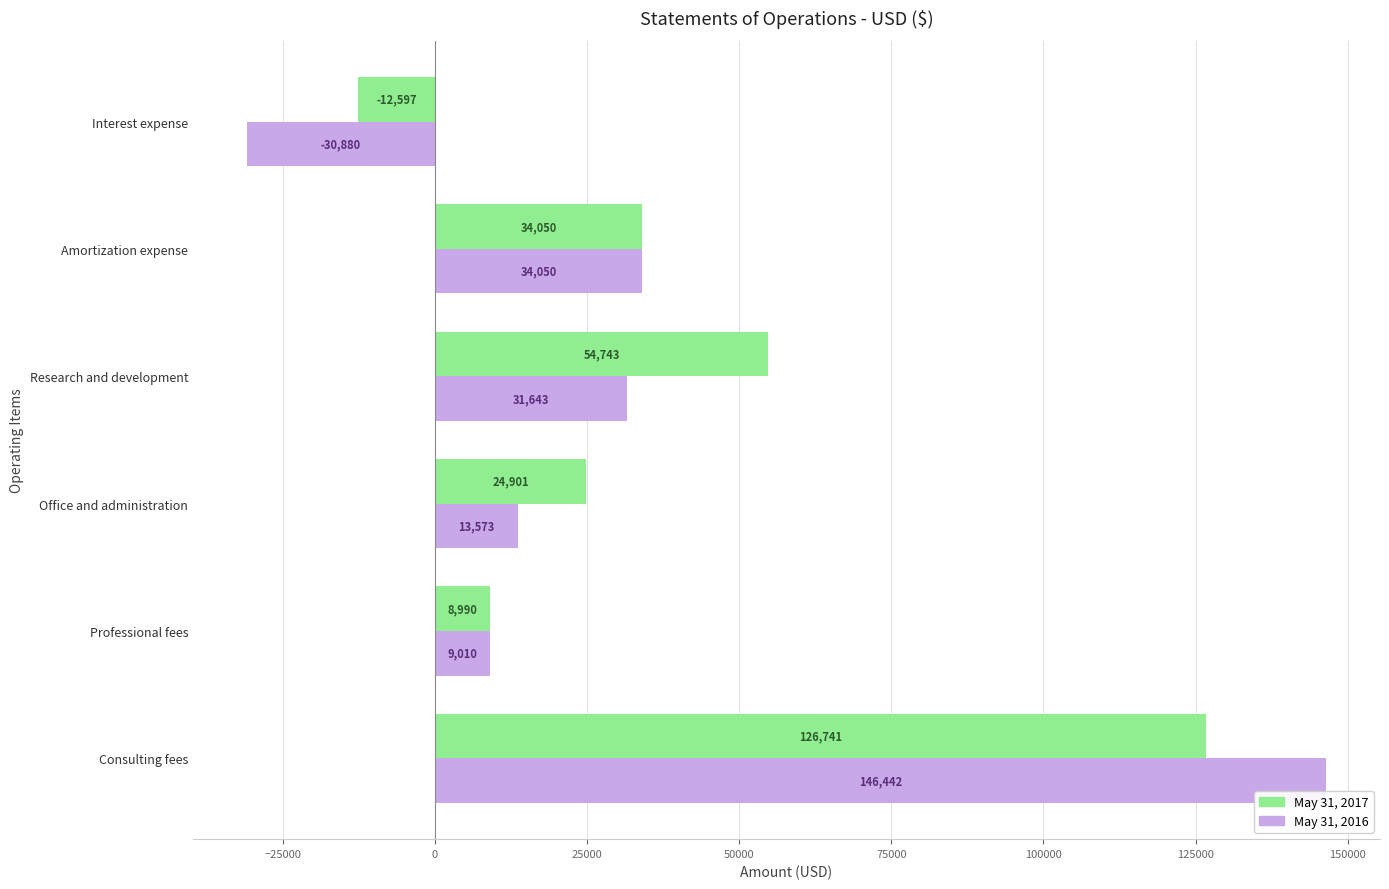

What is the sum of all May 31, 2017 values?

236828